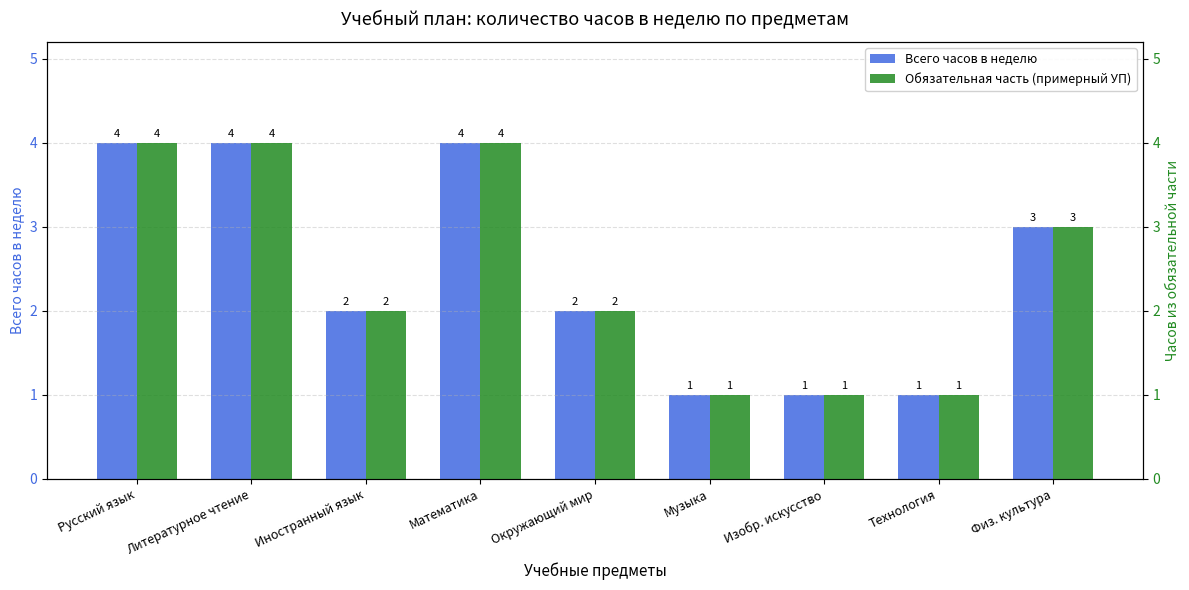

True or false: Обязательная часть (примерный УП) has a value of 3 at Иностранный язык.

False